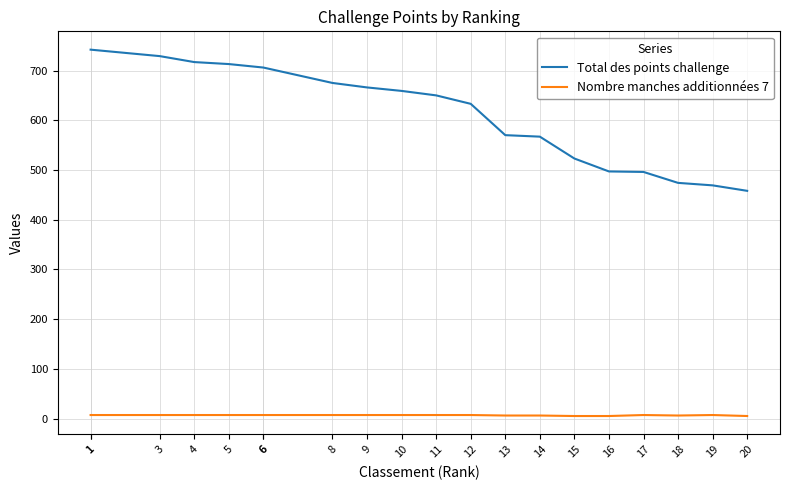

Reading left to right, transcribe all the data shown in this chart.

Total des points challenge: 1=742	1=742	3=729	4=717	5=713	6=706	6=706	8=675	9=666	10=659	11=650	12=633	13=570	14=567	15=523	16=497	17=496	18=474	19=469	20=458
Nombre manches additionnées 7: 1=7	1=7	3=7	4=7	5=7	6=7	6=7	8=7	9=7	10=7	11=7	12=7	13=6	14=6	15=5	16=5	17=7	18=6	19=7	20=5